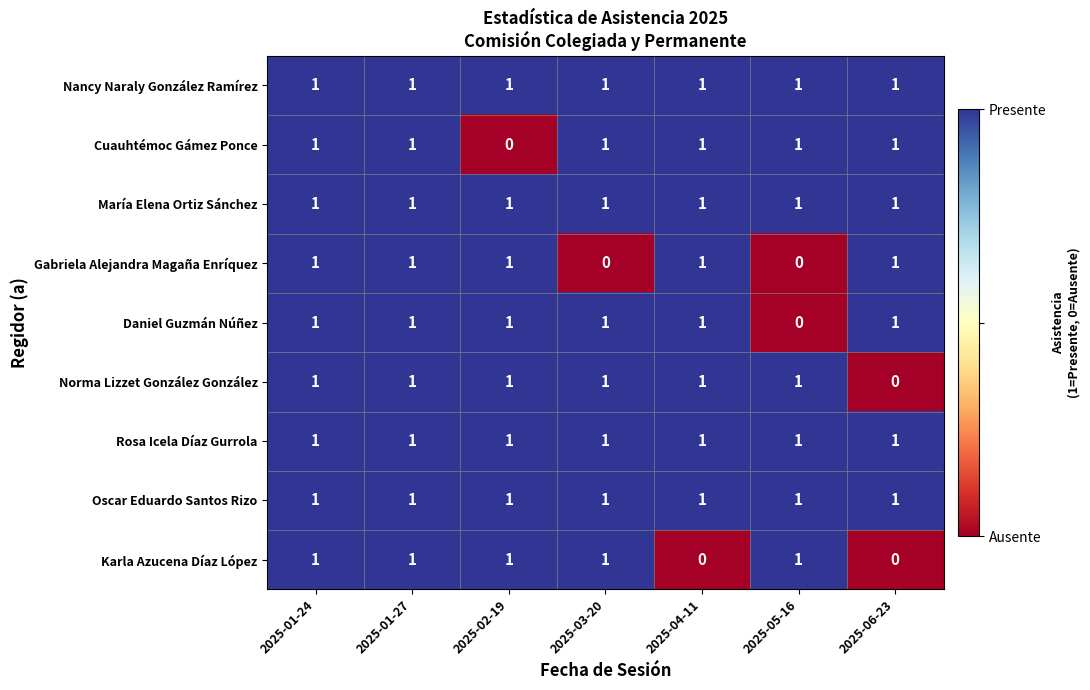

What is the total value across all series at 2025-05-16?

7